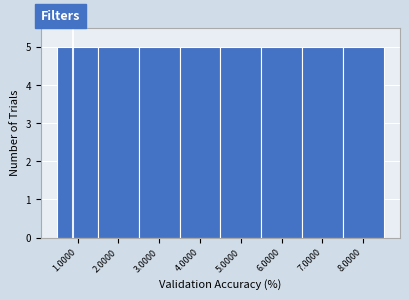

What is the height of the bar covering 1.5 to 2.5 on the x-axis? The values are not printed on the chart, so give them approximately, as read against the axis.

5